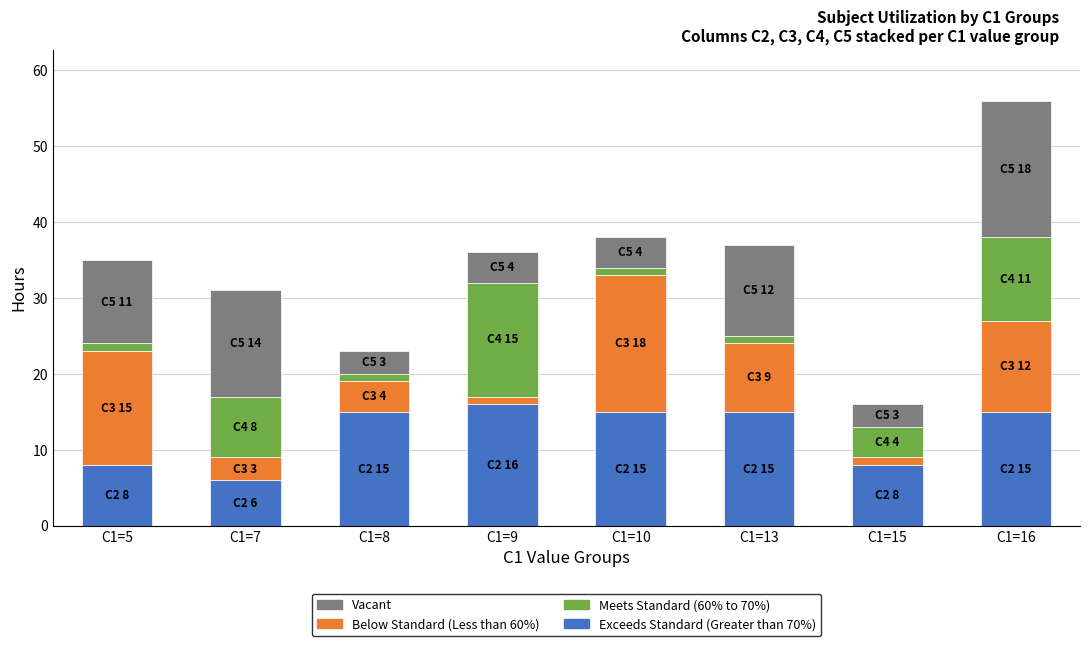

At which category is the sum across all series the highest?

C1=16